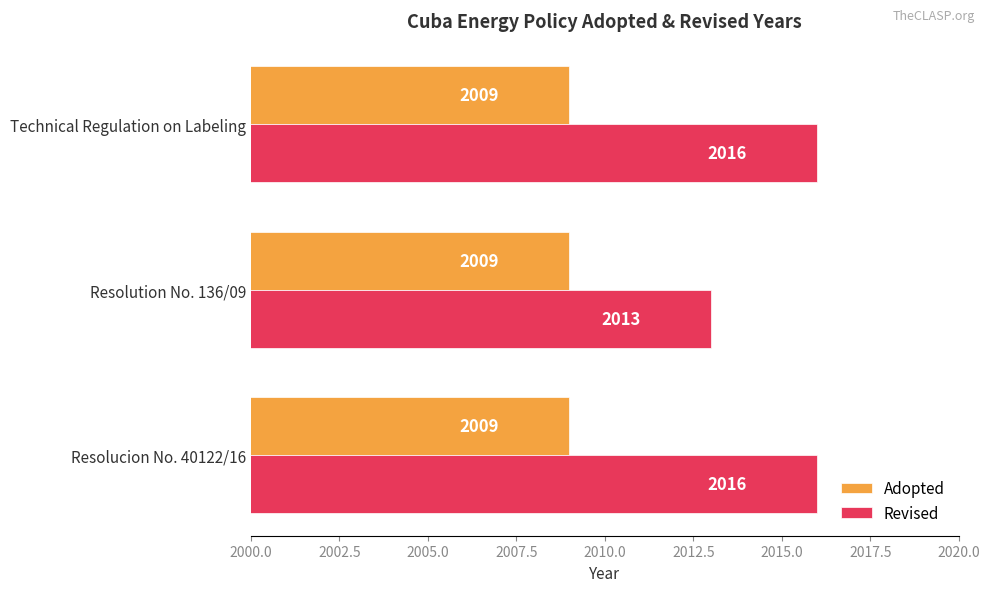

Rank the series by their maximum value, from lowest to highest.

Adopted, Revised